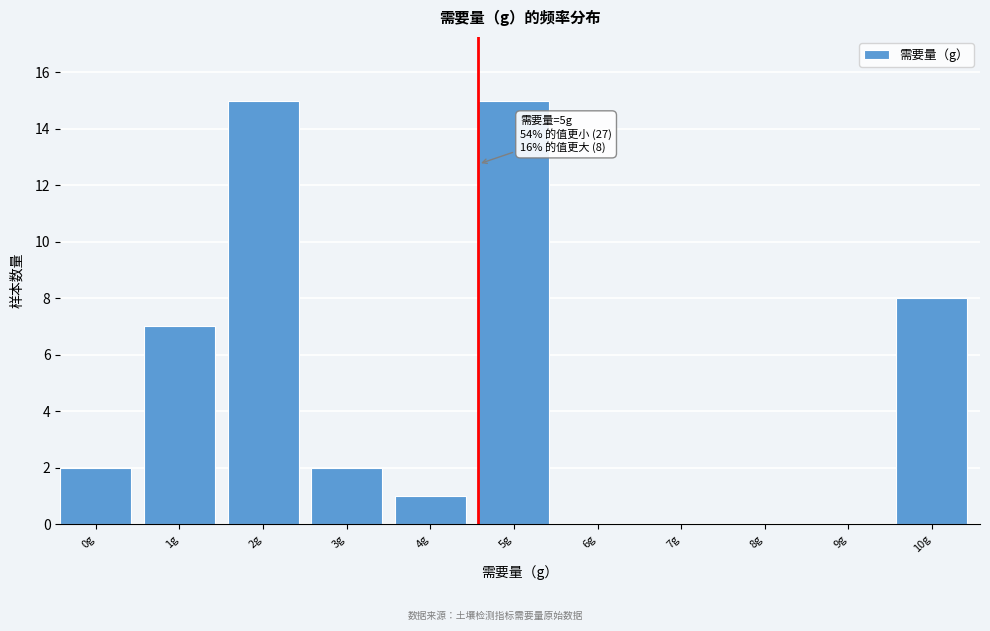

Reading left to right, extract all data points from this chart.

0g=2	1g=7	2g=15	3g=2	4g=1	5g=15	6g=0	7g=0	8g=0	9g=0	10g=8